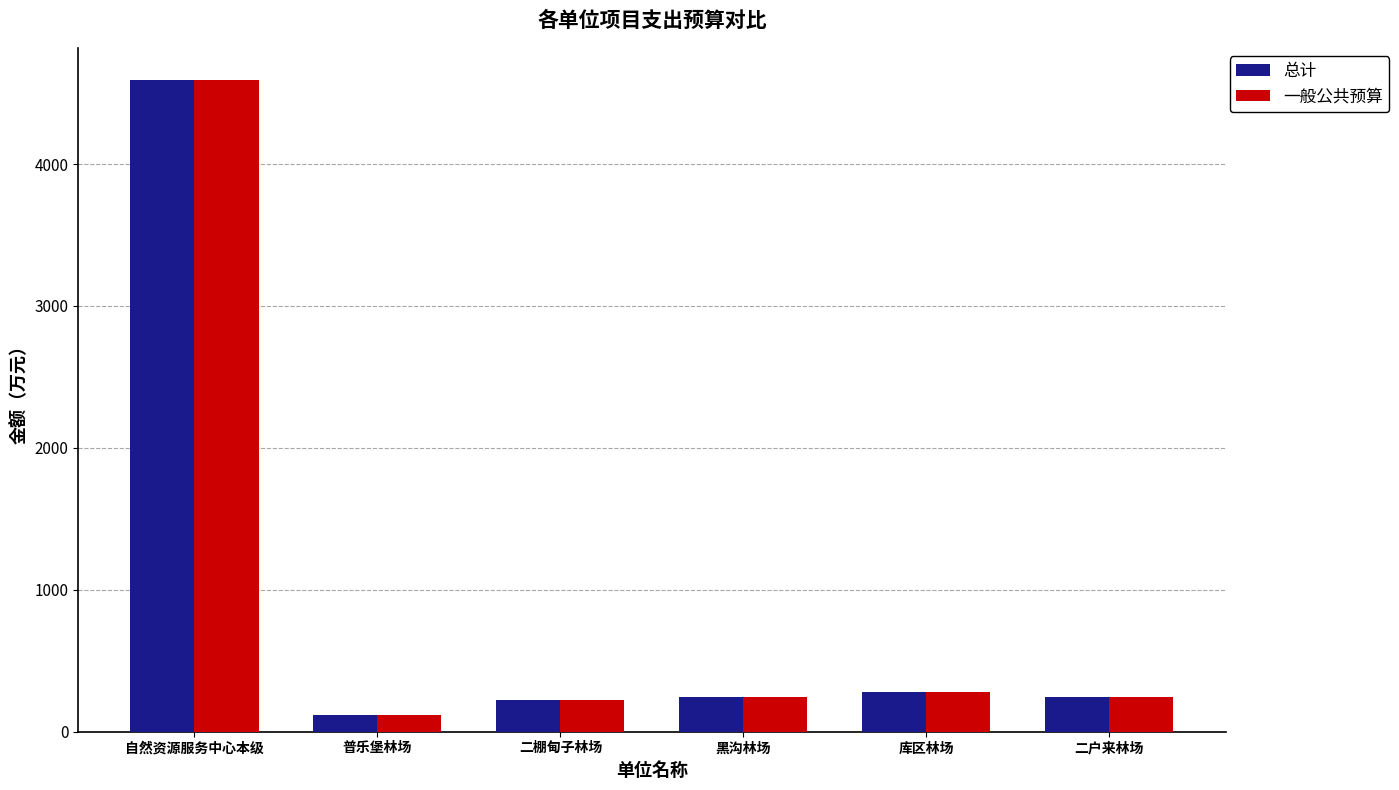

What is the total value across all series at 黑沟林场?

496.0